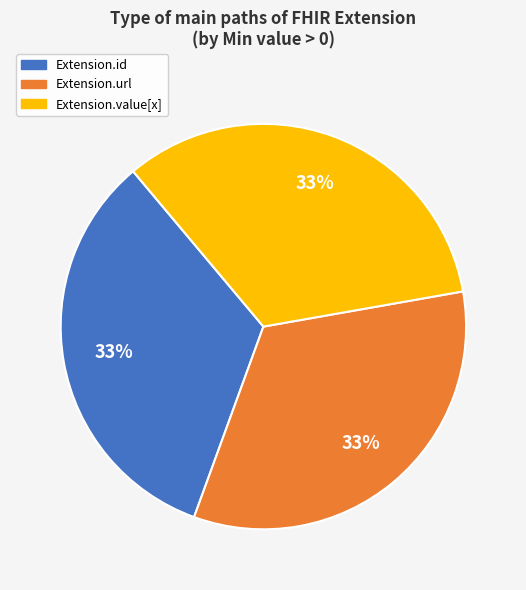

Is there a majority slice in this chart?

No